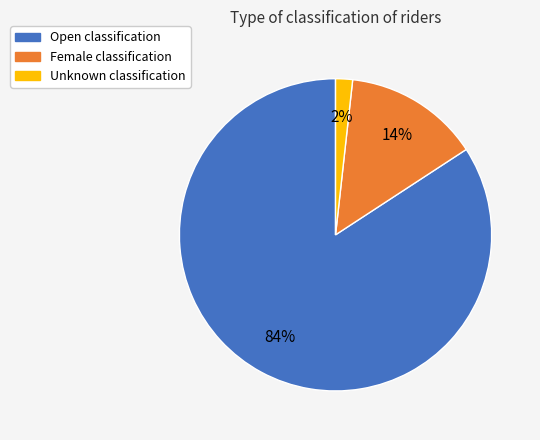

Rank the categories by value from lowest to highest.

Unknown, Female, Open